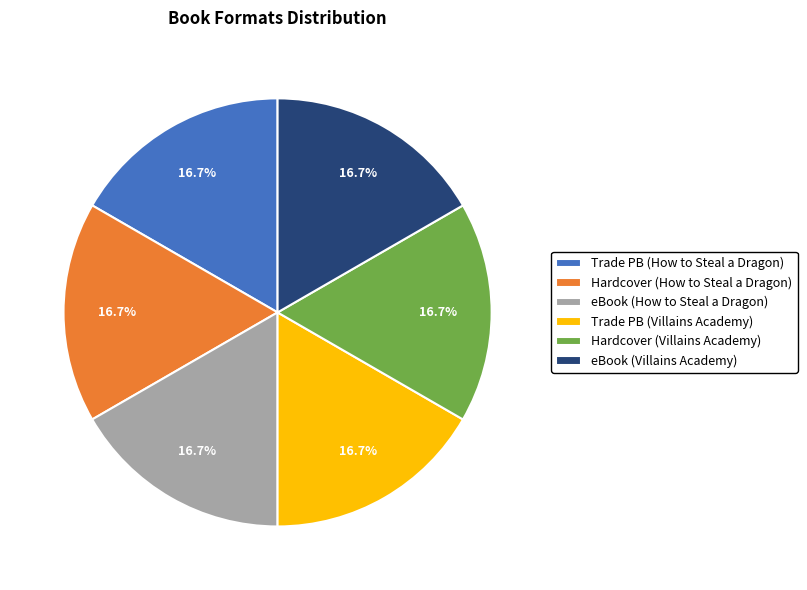

Is there a majority slice in this chart?

No